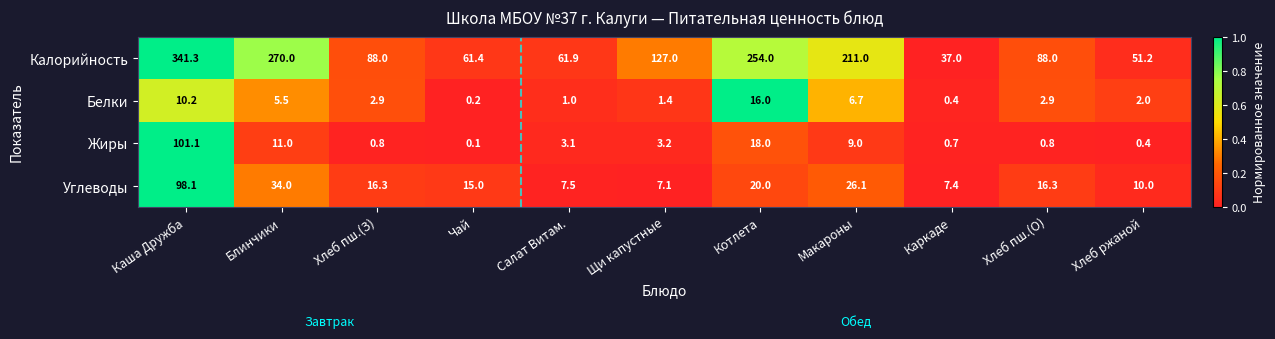

Is it true that Белки equals 4.3 at Хлеб пш.(З)?

False